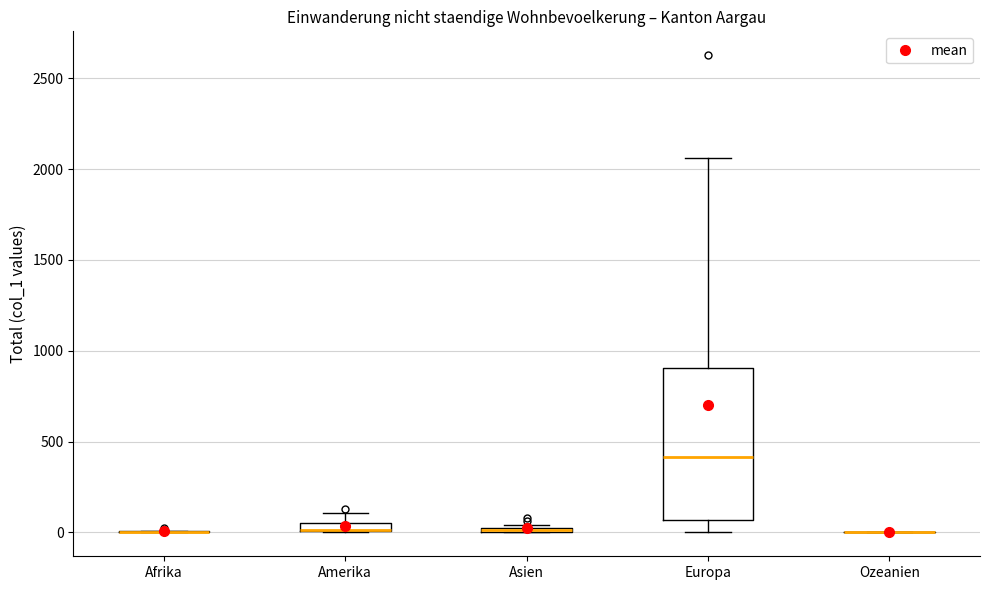

Where is the upper edge of the box for Asien on the y-axis? The values are not printed on the chart, so give them approximately, as read against the axis.

50